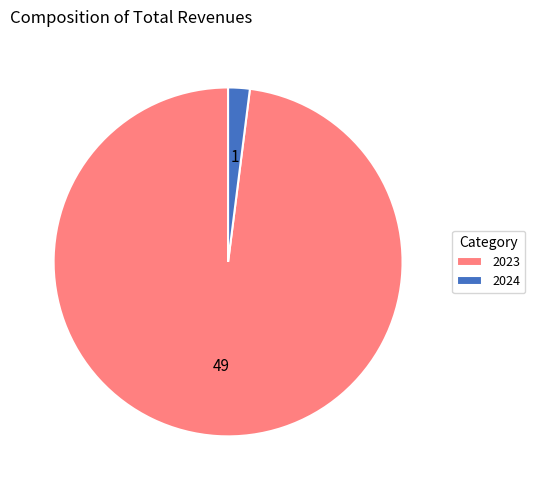

Which category has the smallest portion of the pie?

2024